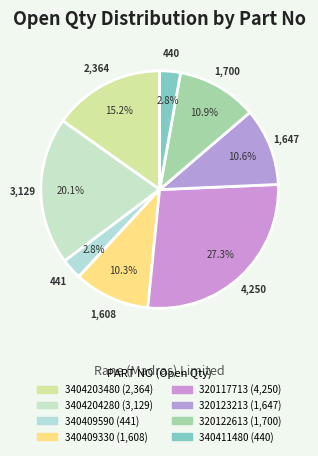

Is there any slice that represents more than half of the pie?

No